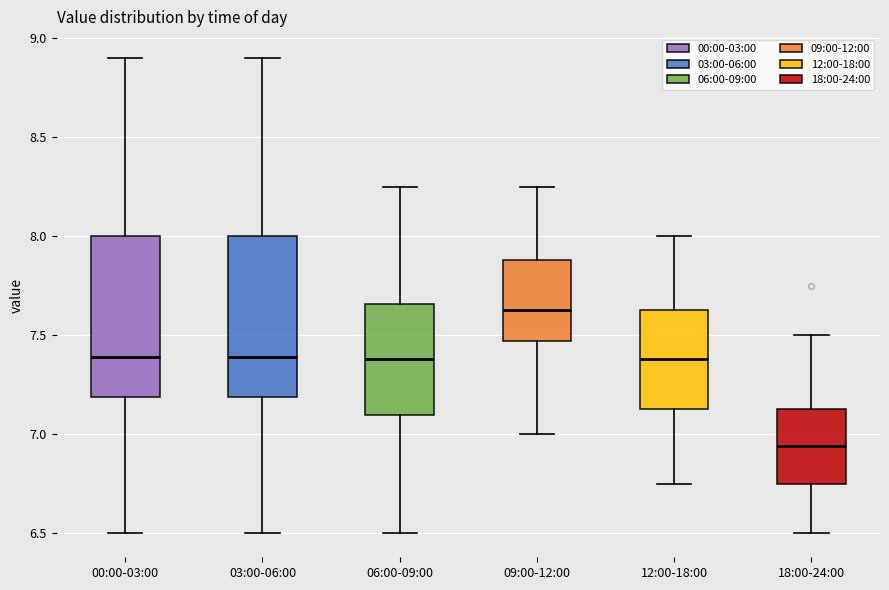

Reading left to right, transcribe this box plot: for each box, give where its median line is, the range the box spans, and where its two whiskers end, as read against the y-axis. The values are not printed on the chart, so give them approximately, as read against the axis.

00:00-03:00: median 7.40, box 7.20 to 8.00, whiskers 6.50 to 8.90
03:00-06:00: median 7.40, box 7.20 to 8.00, whiskers 6.50 to 8.90
06:00-09:00: median 7.40, box 7.10 to 7.65, whiskers 6.50 to 8.25
09:00-12:00: median 7.65, box 7.45 to 7.90, whiskers 7.00 to 8.25
12:00-18:00: median 7.40, box 7.15 to 7.65, whiskers 6.75 to 8.00
18:00-24:00: median 6.95, box 6.75 to 7.15, whiskers 6.50 to 7.50